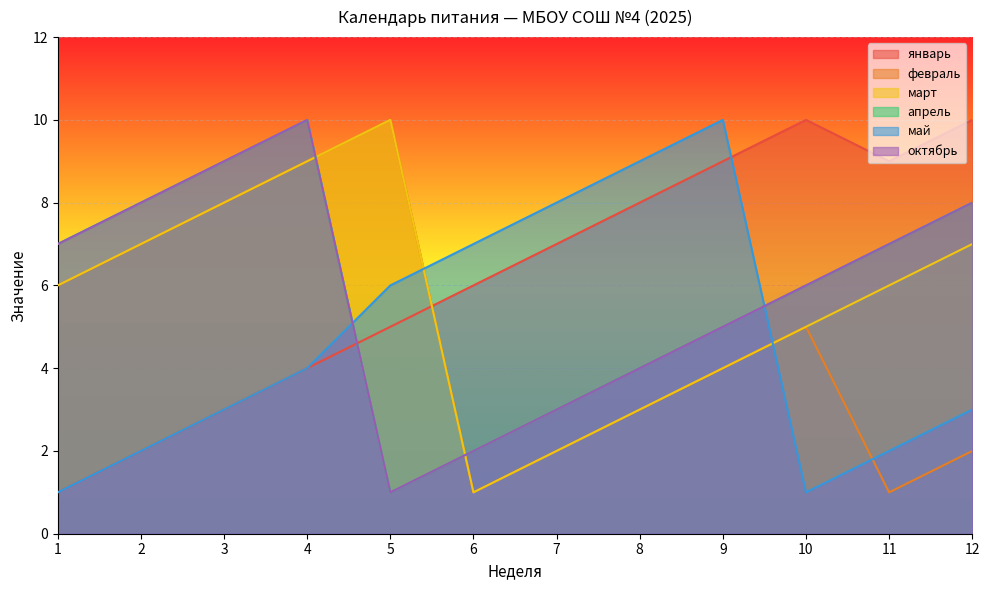

Where is the first local minimum for май?

10